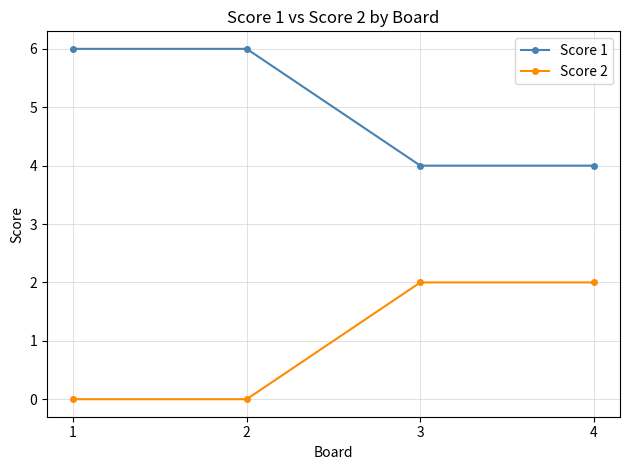

What is the difference between the maximum and minimum values in the Score 1 series?

2